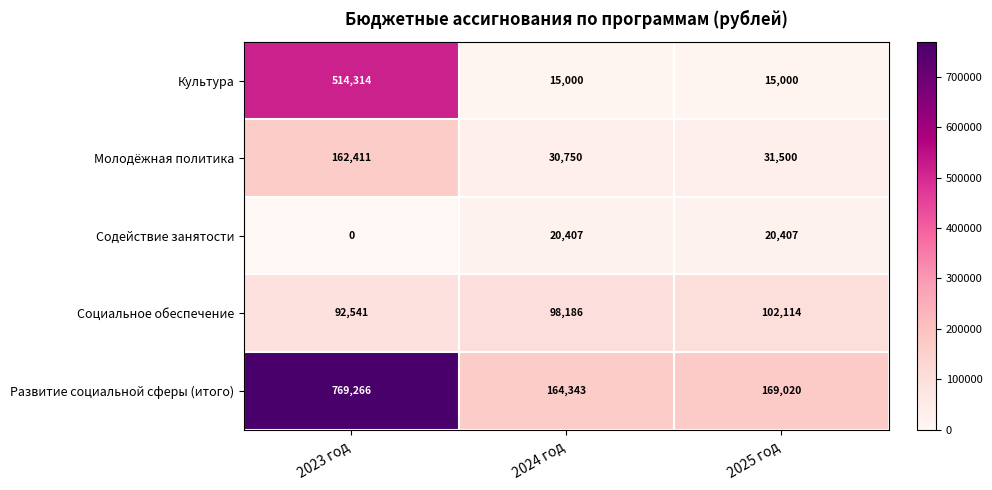

How many values in the Развитие социальной сферы (итого) series are below 169020?

1